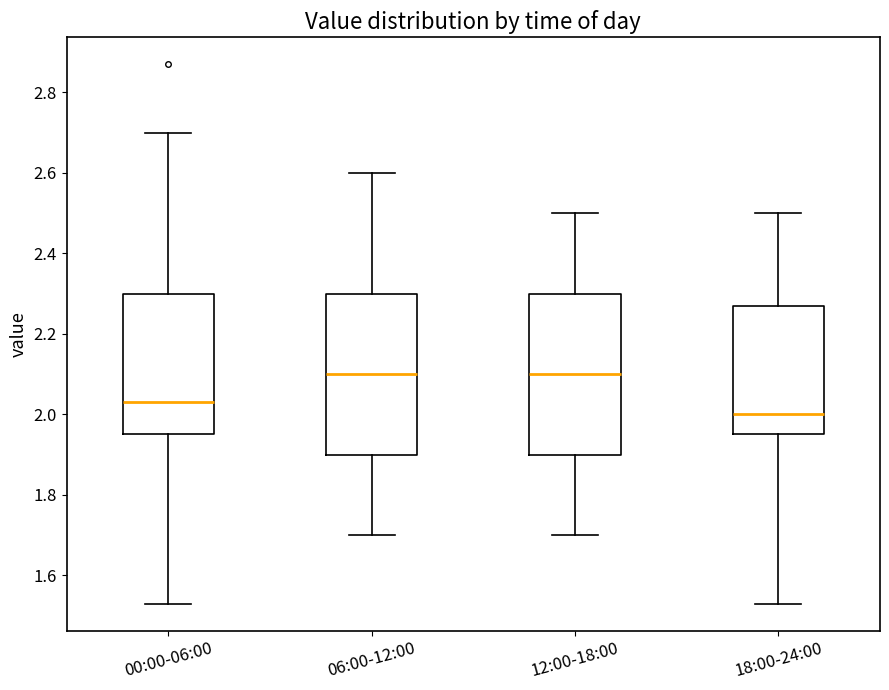

Where does the median line of the box for 18:00-24:00 sit on the y-axis? The values are not printed on the chart, so give them approximately, as read against the axis.

2.00